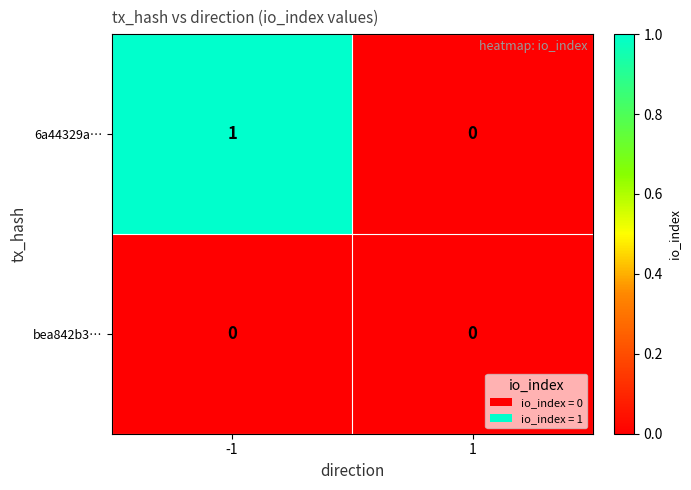

True or false: 6a44329a… has a value of 1 at -1.

True